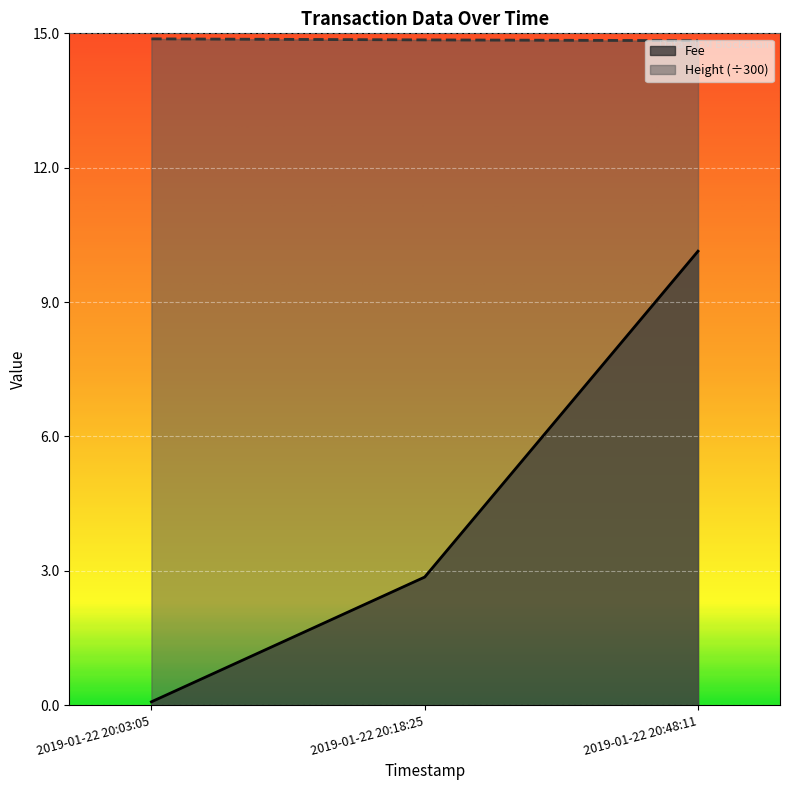

Count the Height values in the range 14 to 15.

3